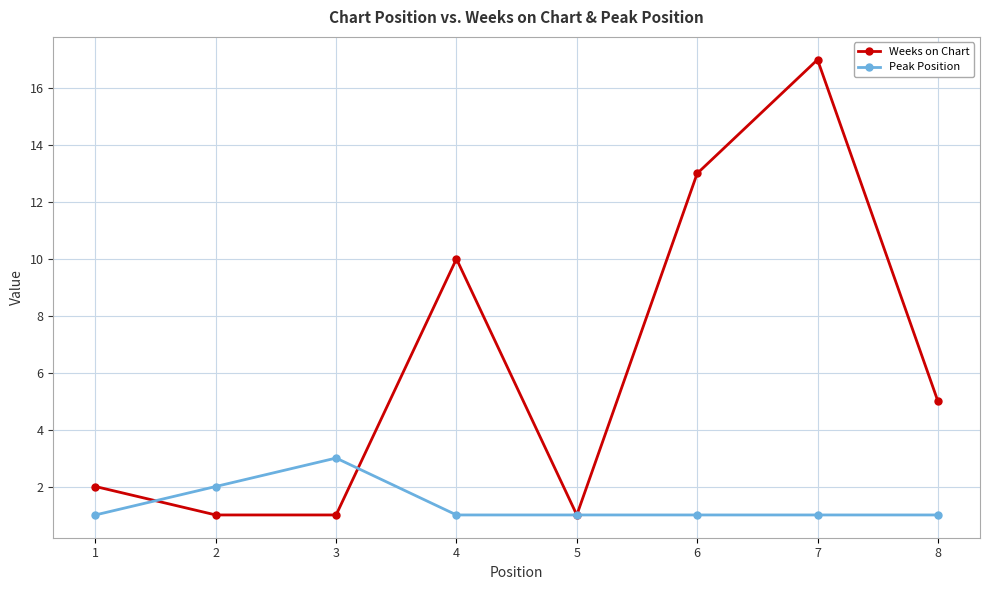

Count the number of categories in the chart.

8